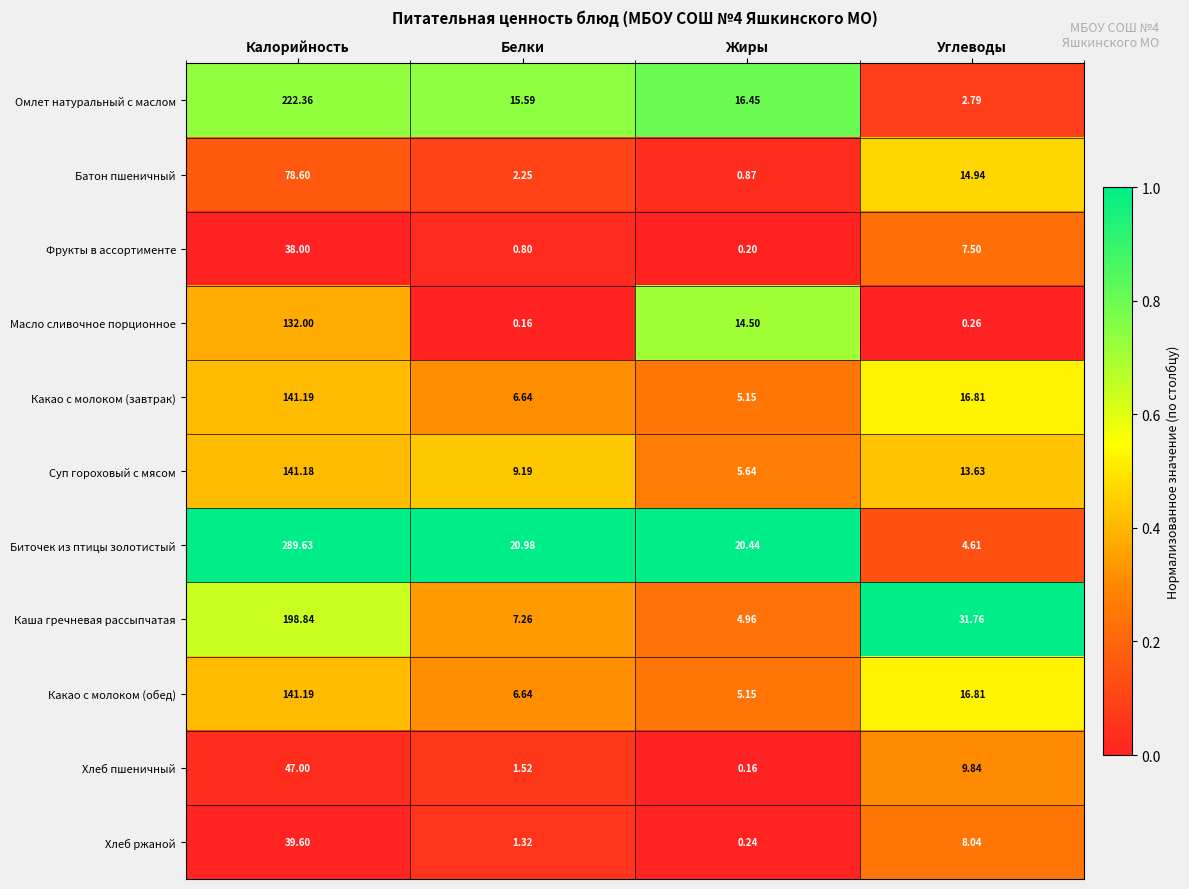

Which series has the widest spread of values?

Биточек из птицы золотистый